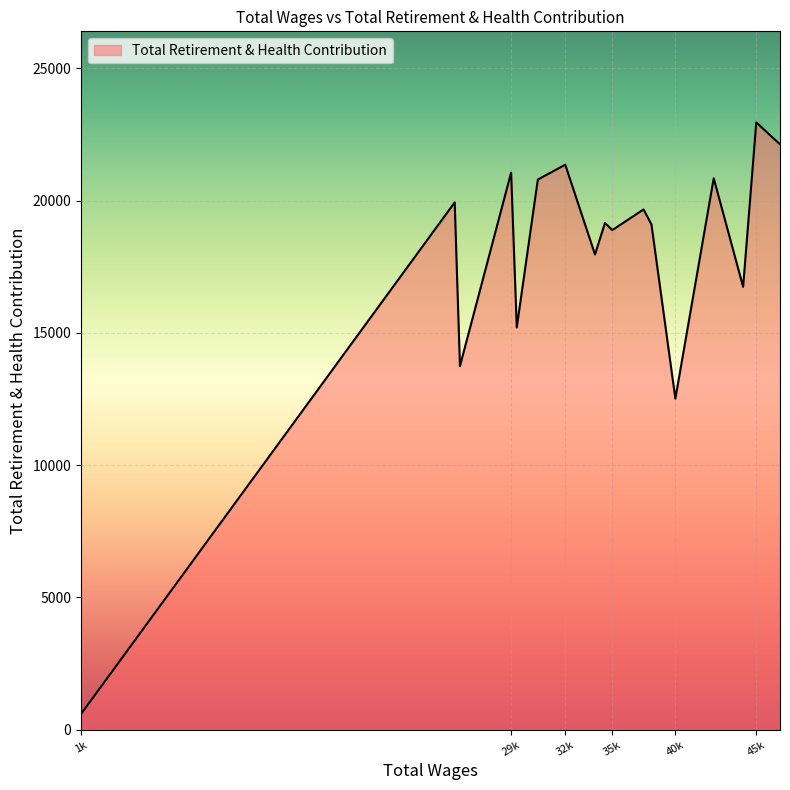

How many interior local valleys (lower than both neighbors) does the data have?

6